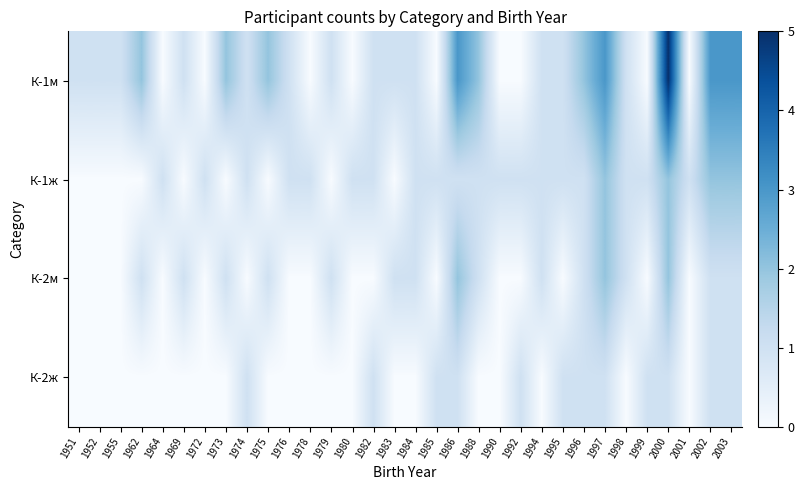

List the series in order of their peak value, lowest first.

К-2ж, К-1ж, К-2м, К-1м